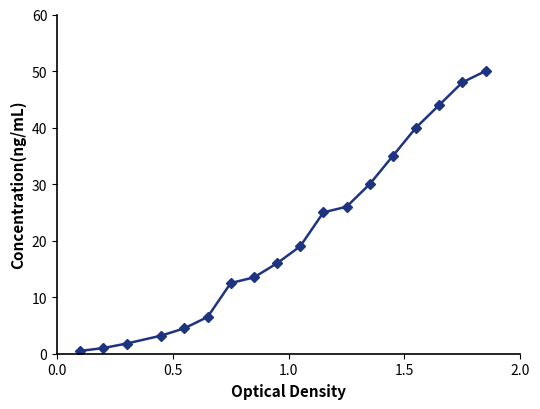

Reading right to left, list all the values displayed in this chart.

50.0	48.0	44.0	40.0	35.0	30.0	26.0	25.0	19.0	16.0	13.5	12.5	6.5	4.5	3.2	1.8	1.0	0.5